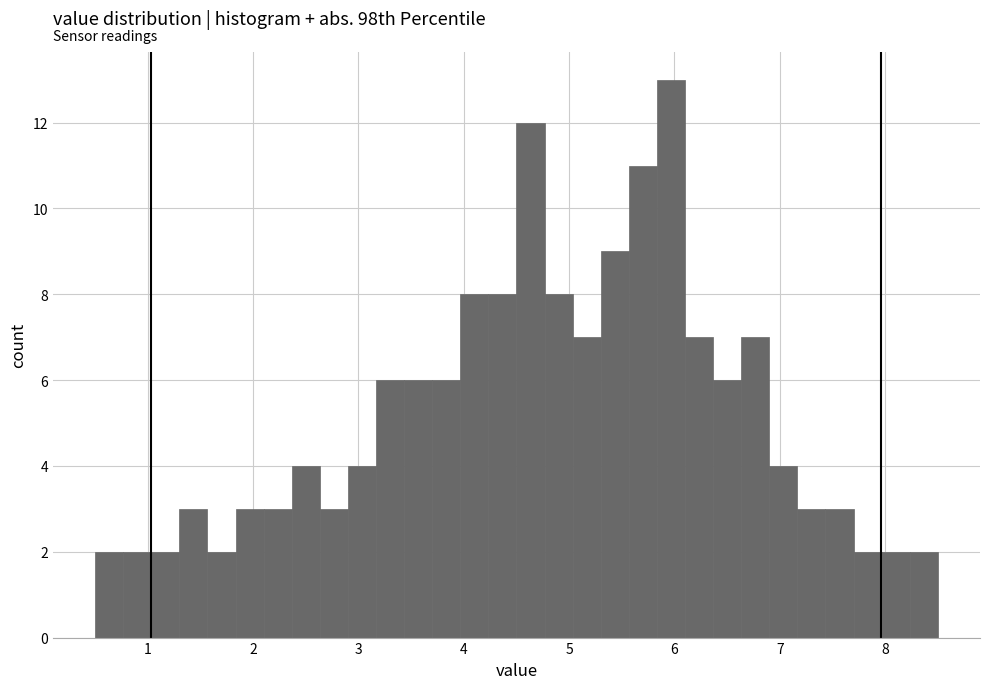

Around what value on the x-axis is the tallest bar? Give the approximate position of its centre, as read against the axis.

6.0